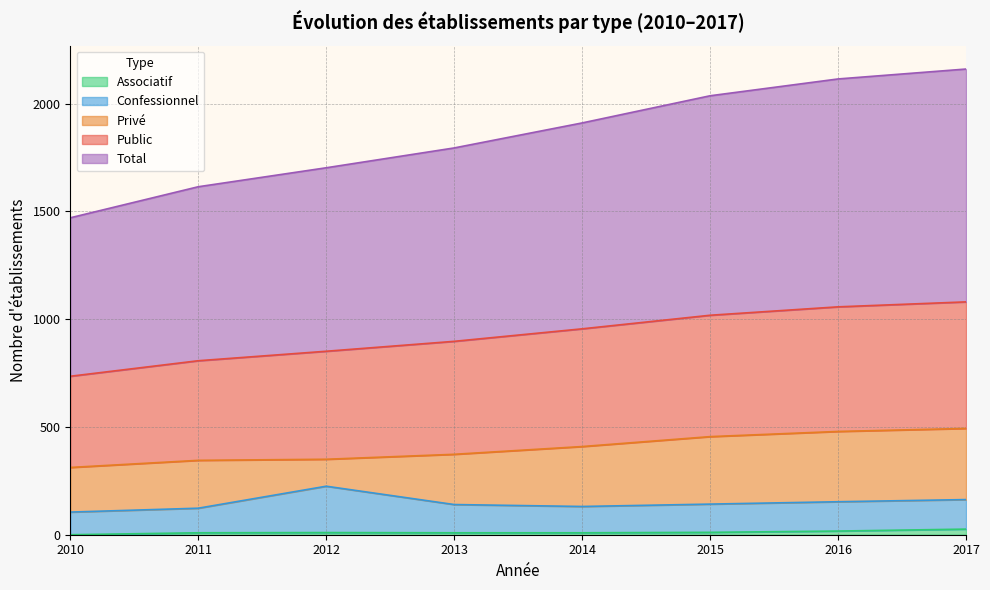

What is the sum of all Public values?

7400